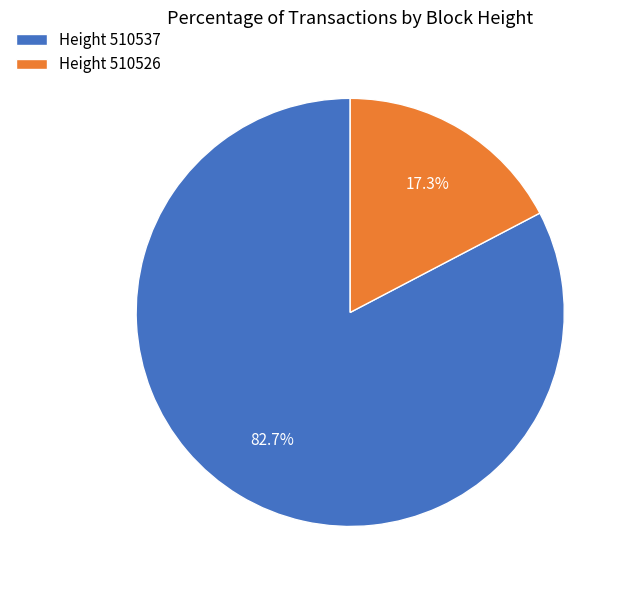

How many segments does this pie chart have?

2